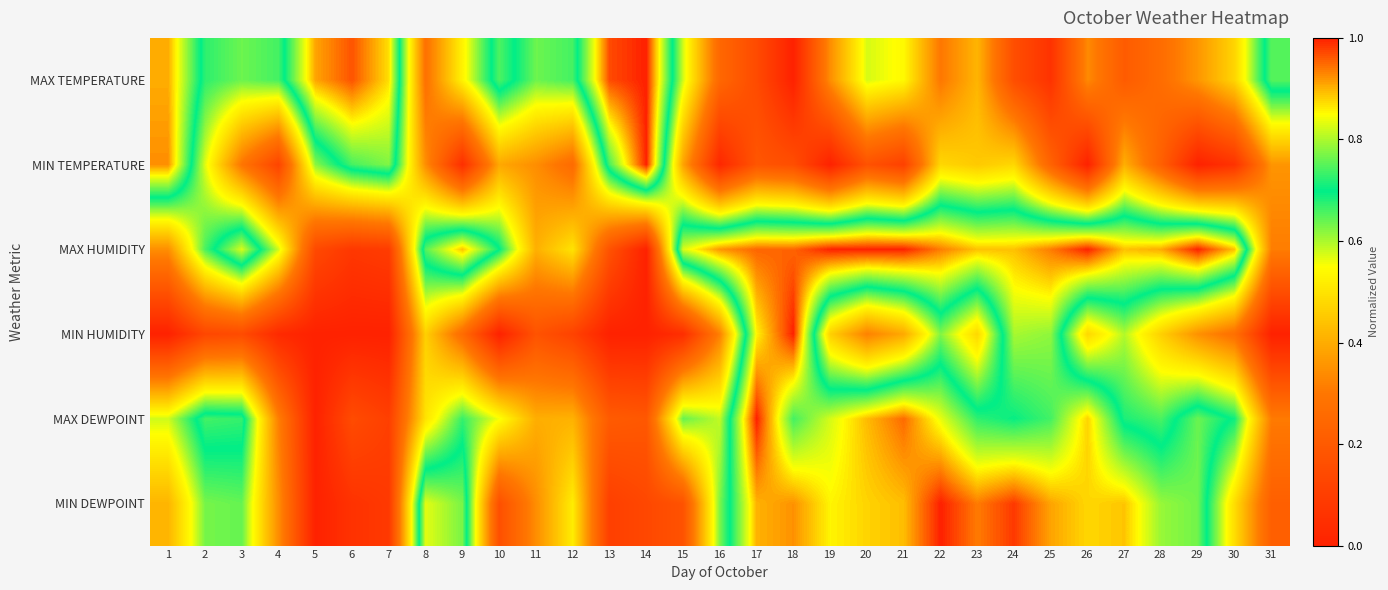

Between 17 and 11, which is larger?

11